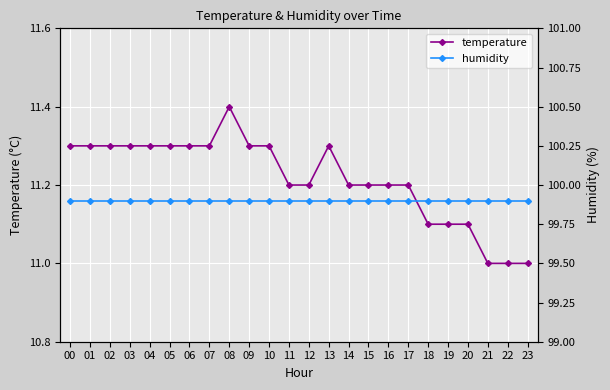

What is the sum of all humidity values?

2397.6